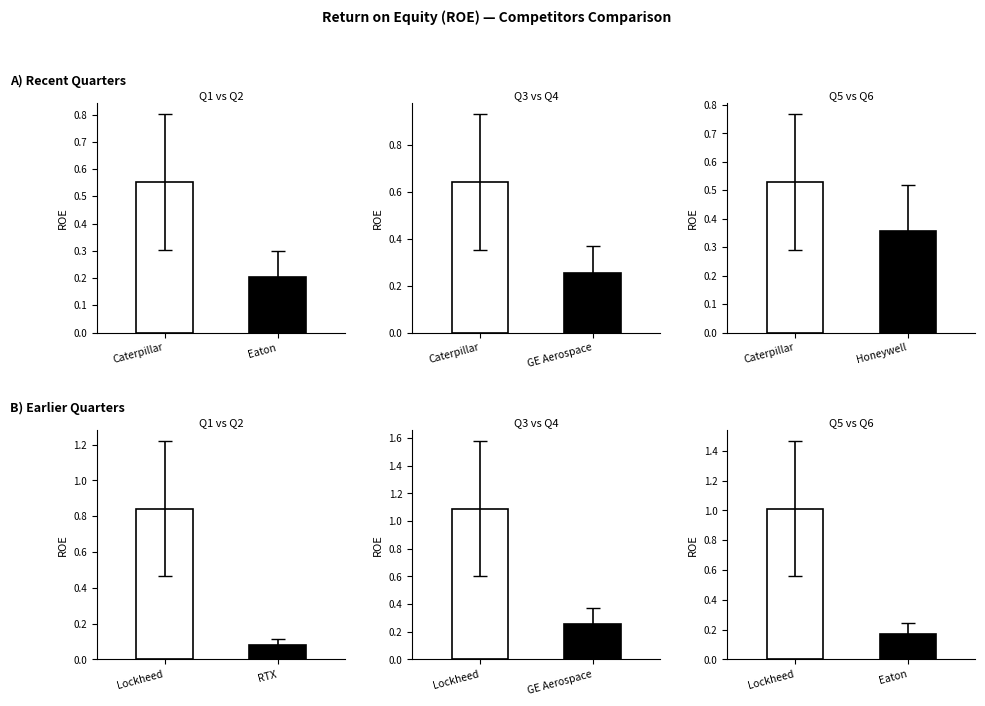

Which series has the largest range (max minus min)?

Lockheed | Eaton